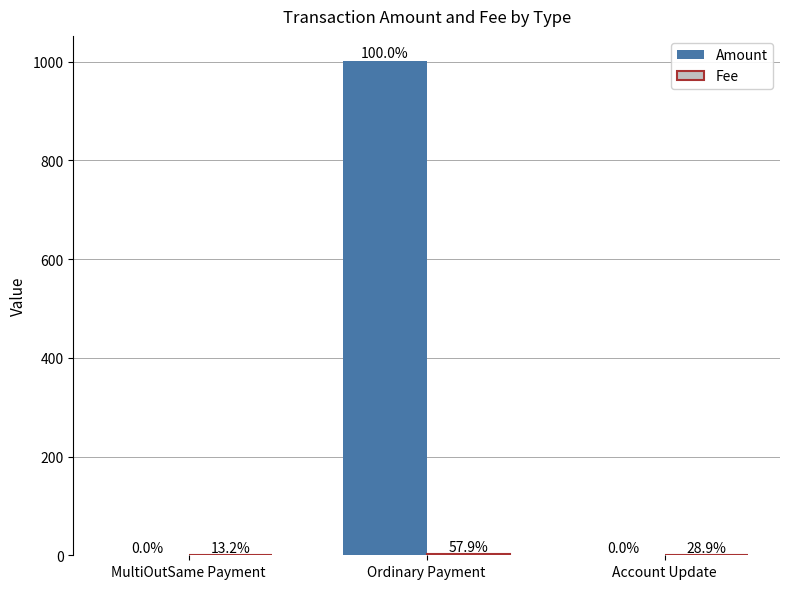

What is the maximum value shown in the chart?

1002.0